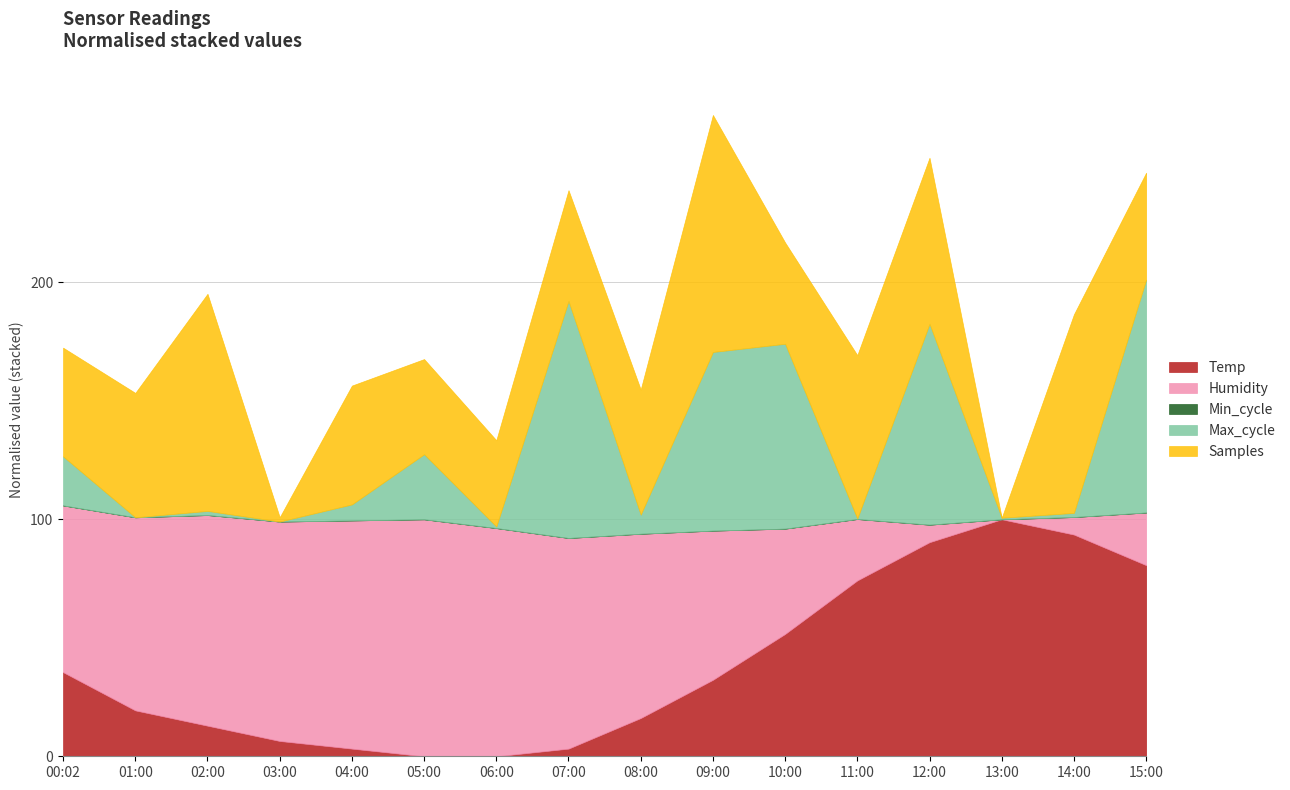

Reading left to right, what are all the values shown in this chart?

Temp: 00:02=19.6	01:00=19.1	02:00=18.9	03:00=18.7	04:00=18.6	05:00=18.5	06:00=18.5	07:00=18.6	08:00=19.0	09:00=19.5	10:00=20.1	11:00=20.8	12:00=21.3	13:00=21.6	14:00=21.4	15:00=21.0
Humidity: 00:02=82.7	01:00=83.0	02:00=83.2	03:00=83.3	04:00=83.4	05:00=83.5	06:00=83.4	07:00=83.2	08:00=82.9	09:00=82.5	10:00=82.0	11:00=81.5	12:00=81.0	13:00=80.8	14:00=81.0	15:00=81.4
Min_cycle: 00:02=28.0	01:00=28.0	02:00=28.0	03:00=28.0	04:00=28.0	05:00=28.0	06:00=28.0	07:00=28.0	08:00=28.0	09:00=28.0	10:00=28.0	11:00=28.0	12:00=28.0	13:00=28.0	14:00=28.0	15:00=28.0
Max_cycle: 00:02=20024.0	01:00=19929.0	02:00=19937.0	03:00=19929.0	04:00=19960.0	05:00=20055.0	06:00=19932.0	07:00=20388.0	08:00=19966.0	09:00=20275.0	10:00=20287.0	11:00=19930.0	12:00=20318.0	13:00=19932.0	14:00=19937.0	15:00=20380.0
Samples: 00:02=5021805.0	01:00=5022087.0	02:00=5023751.0	03:00=5019932.0	04:00=5021987.0	05:00=5021562.0	06:00=5021403.0	07:00=5021843.0	08:00=5022100.0	09:00=5024108.0	10:00=5021672.0	11:00=5022786.0	12:00=5022835.0	13:00=5019854.0	14:00=5023418.0	15:00=5021773.0